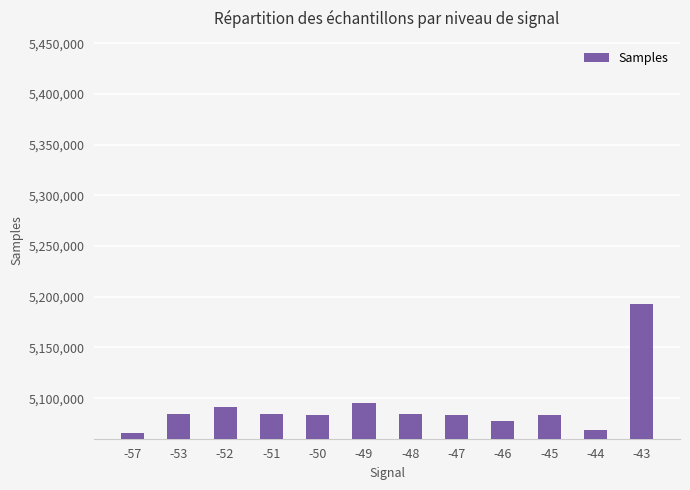

What is the value of the 10th bar from the left?

5083876